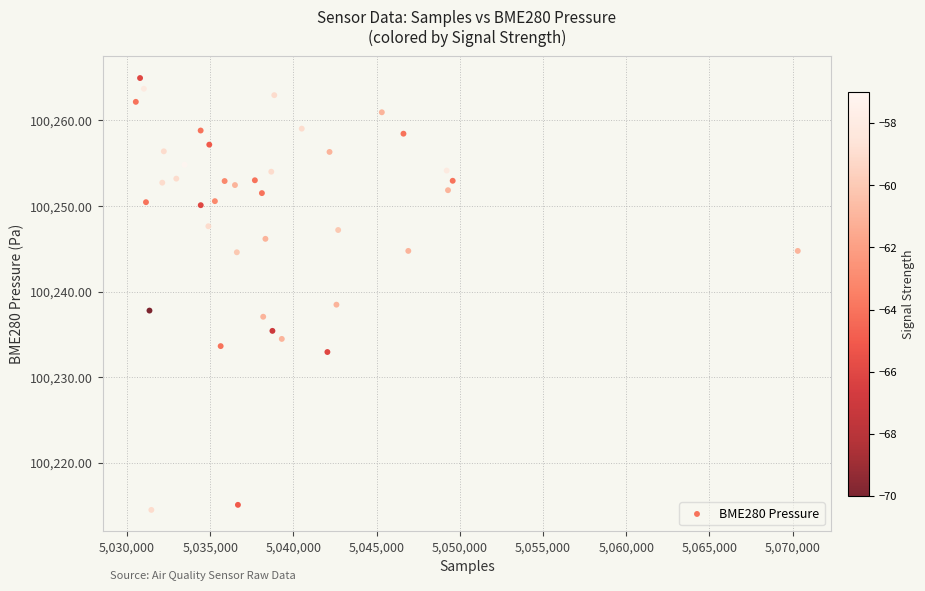

What is the range of Y values (max minus min)?

50.4